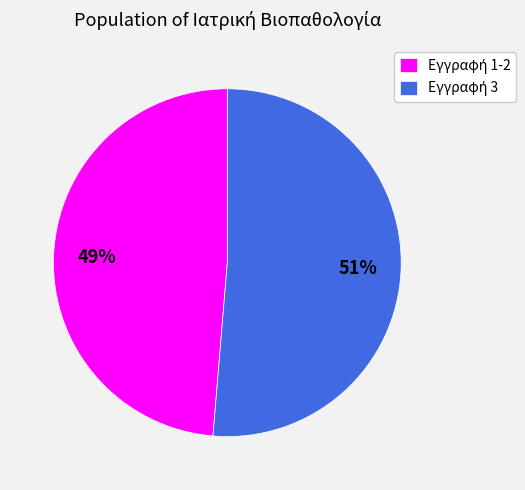

To the nearest percent, what is the average slice percentage?

50%